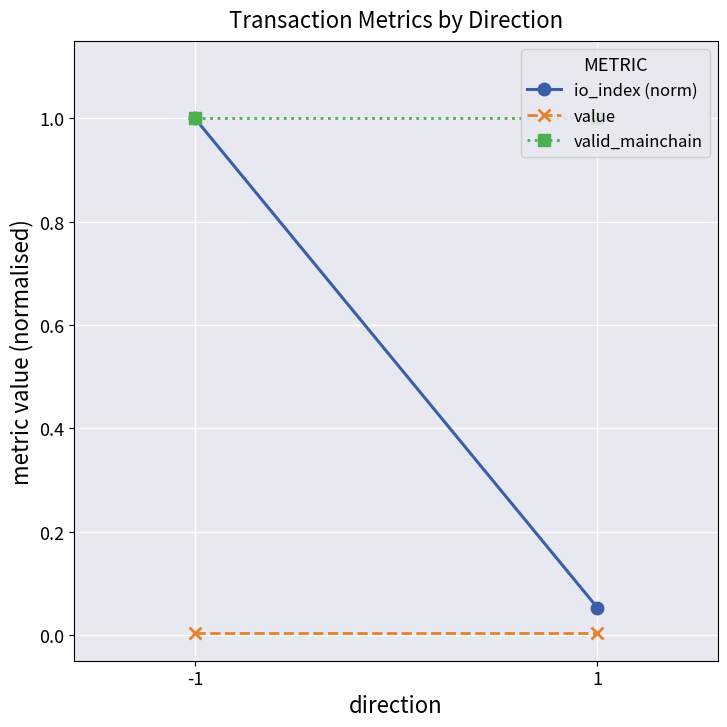

List the series in order of their peak value, highest first.

io_index (norm), valid_mainchain, value